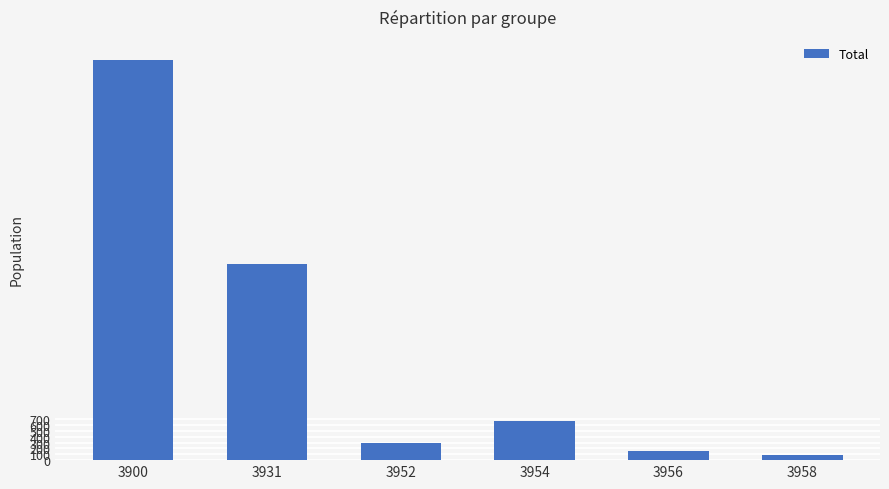

What is the sum of the values at 3952 and 3931?

3625